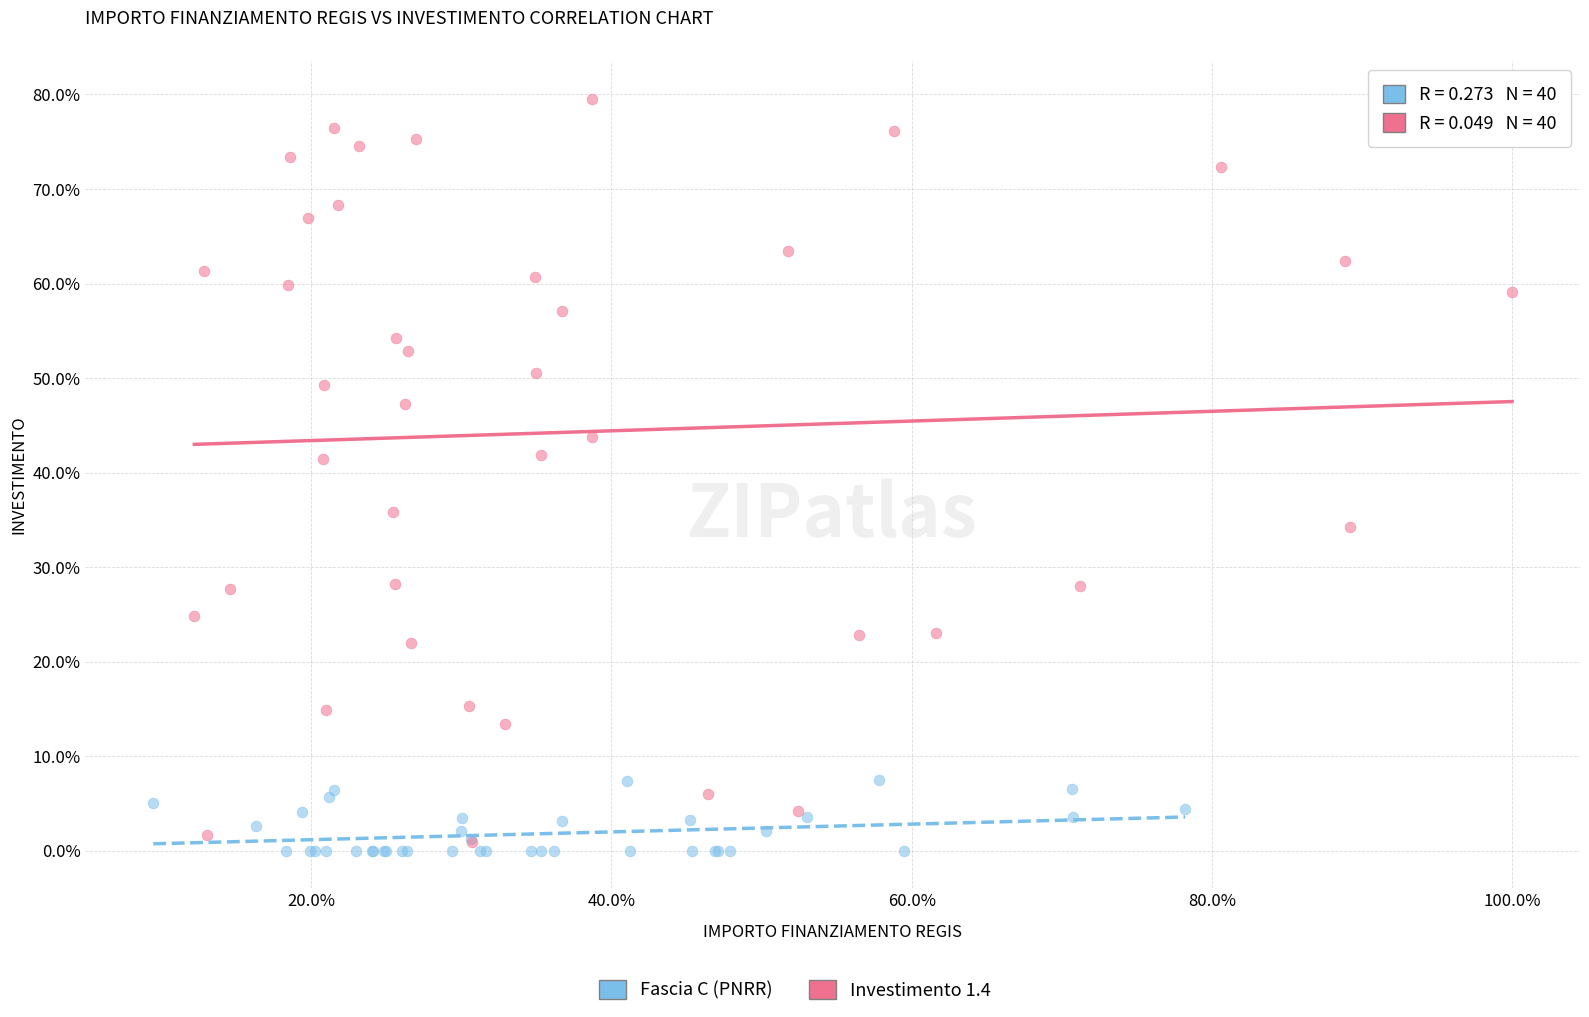

Which series reaches the minimum Y coordinate?

Fascia C (PNRR)